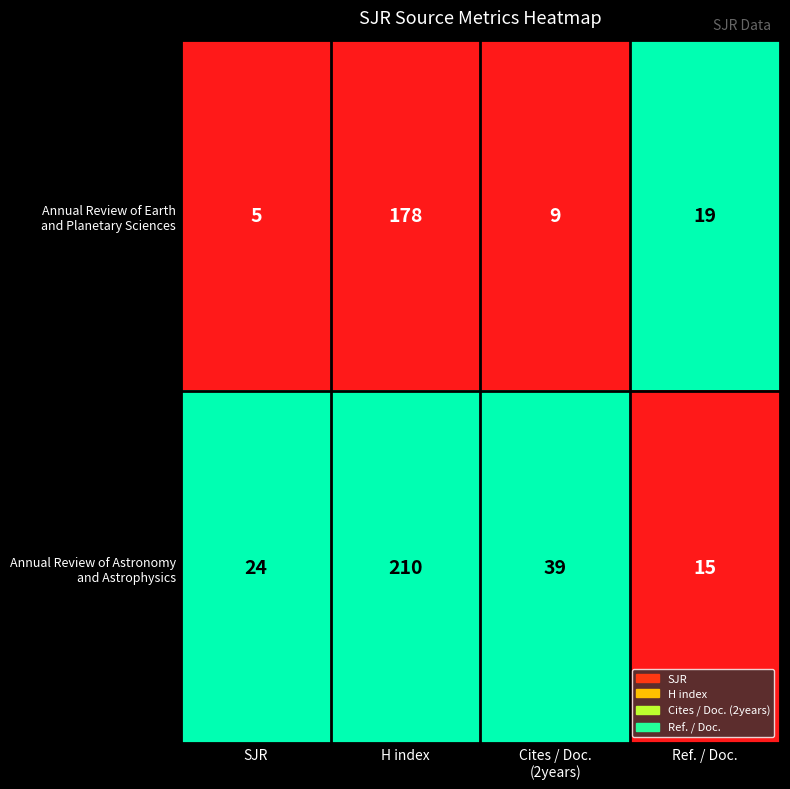

What is the total value across all series at Ref. / Doc.?

34